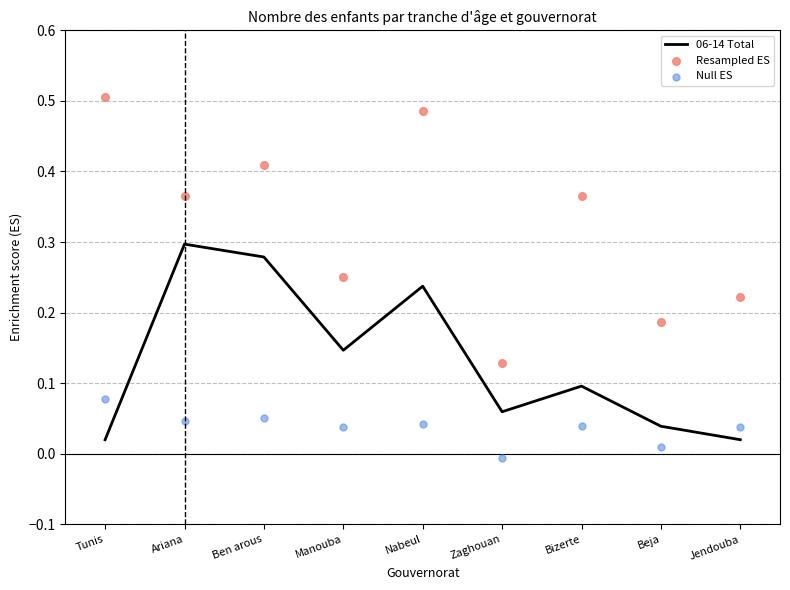

Which series contains the lowest Y value?

Null ES